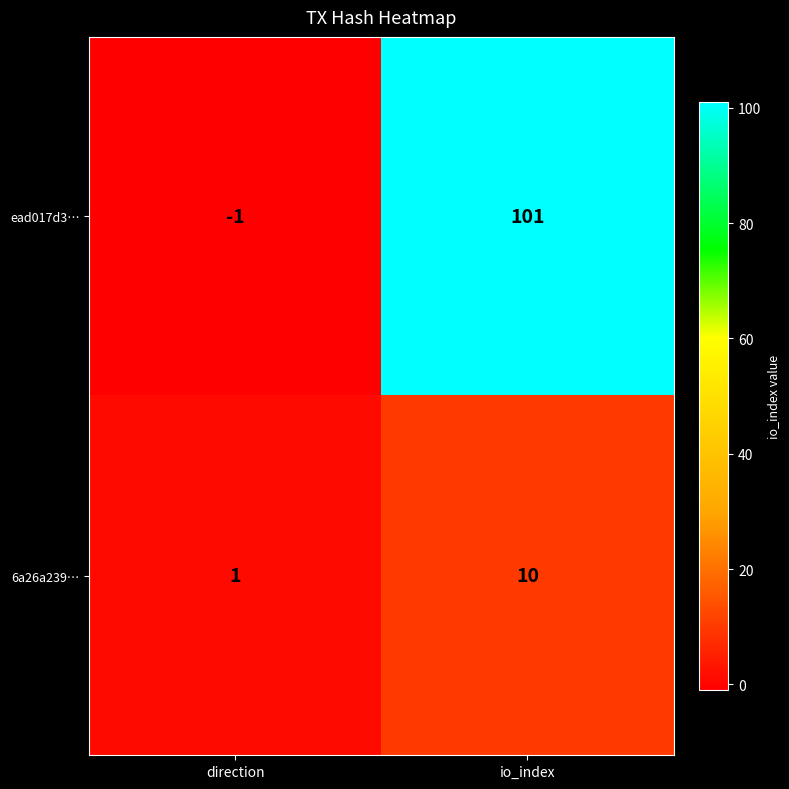

At which label is ead017d3… closest to 50?

direction